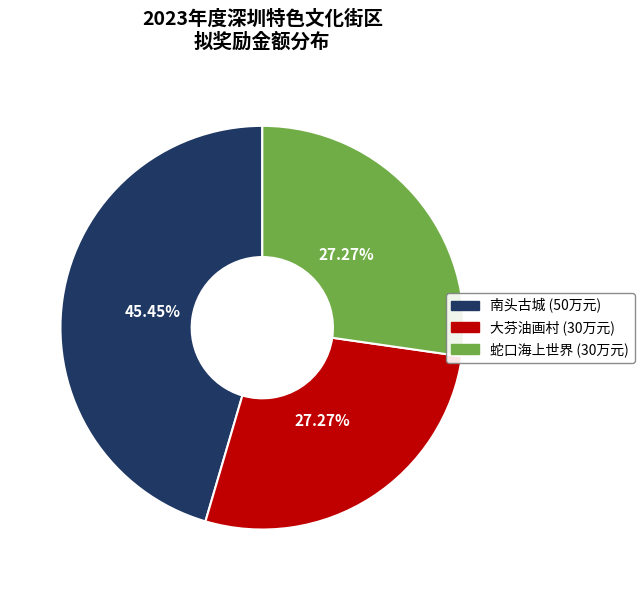

Is it true that 蛇口海上世界 is 38% of the pie?

False